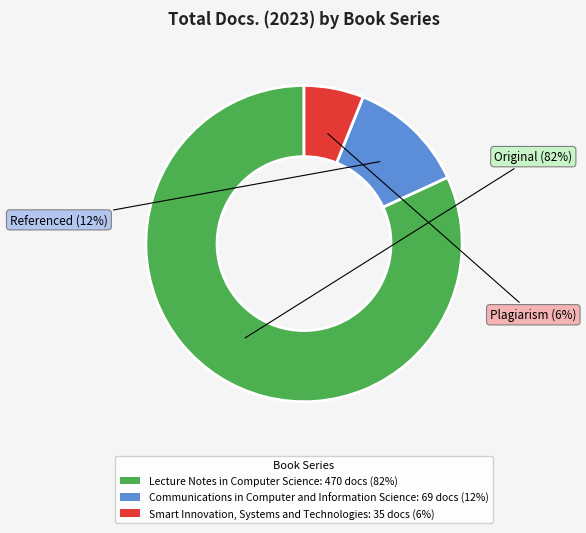

What is the majority slice?

Lecture Notes in Computer Science